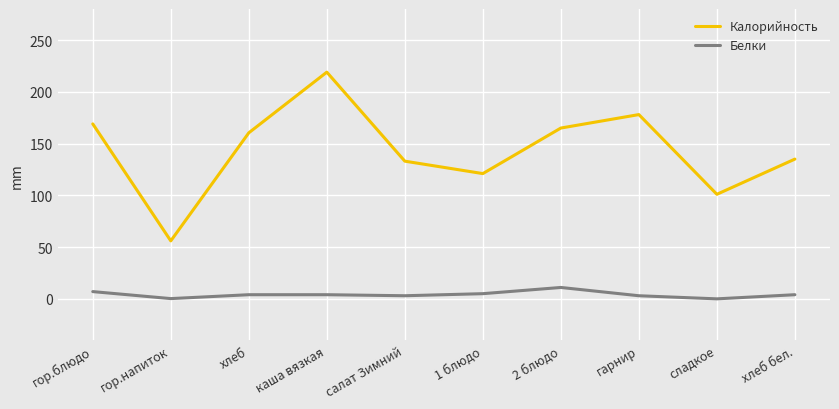

True or false: Белки and Калорийность intersect in this chart.

False